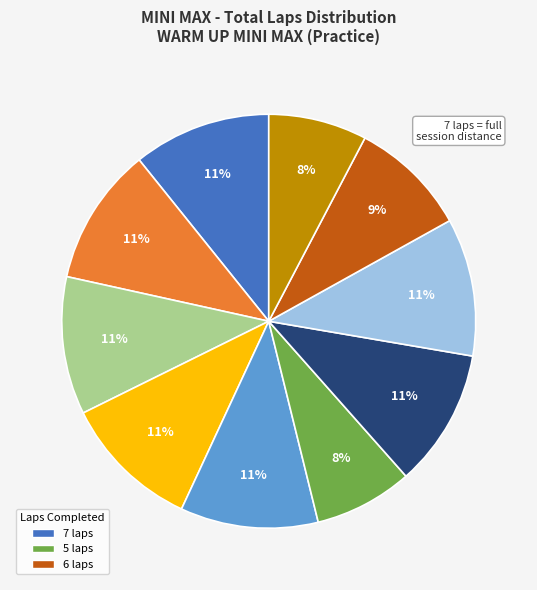

To the nearest percent, what is the average slice percentage?

10%